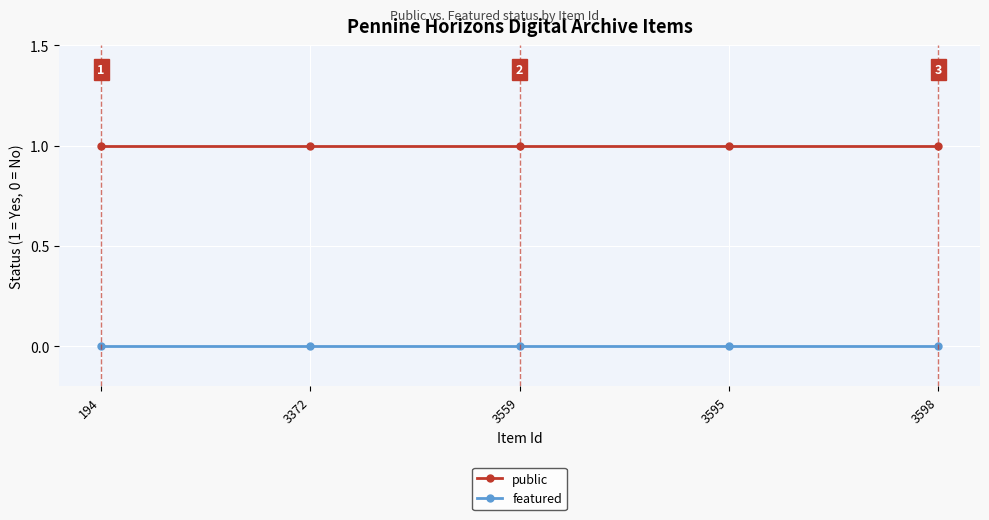

True or false: featured and public cross at least once.

False